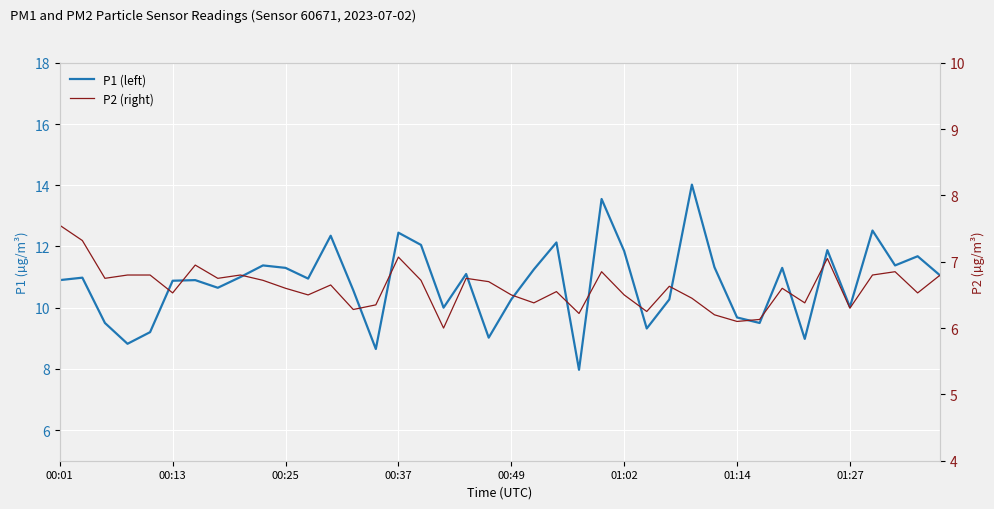

What is the sum of all P2 (right) values?

264.7